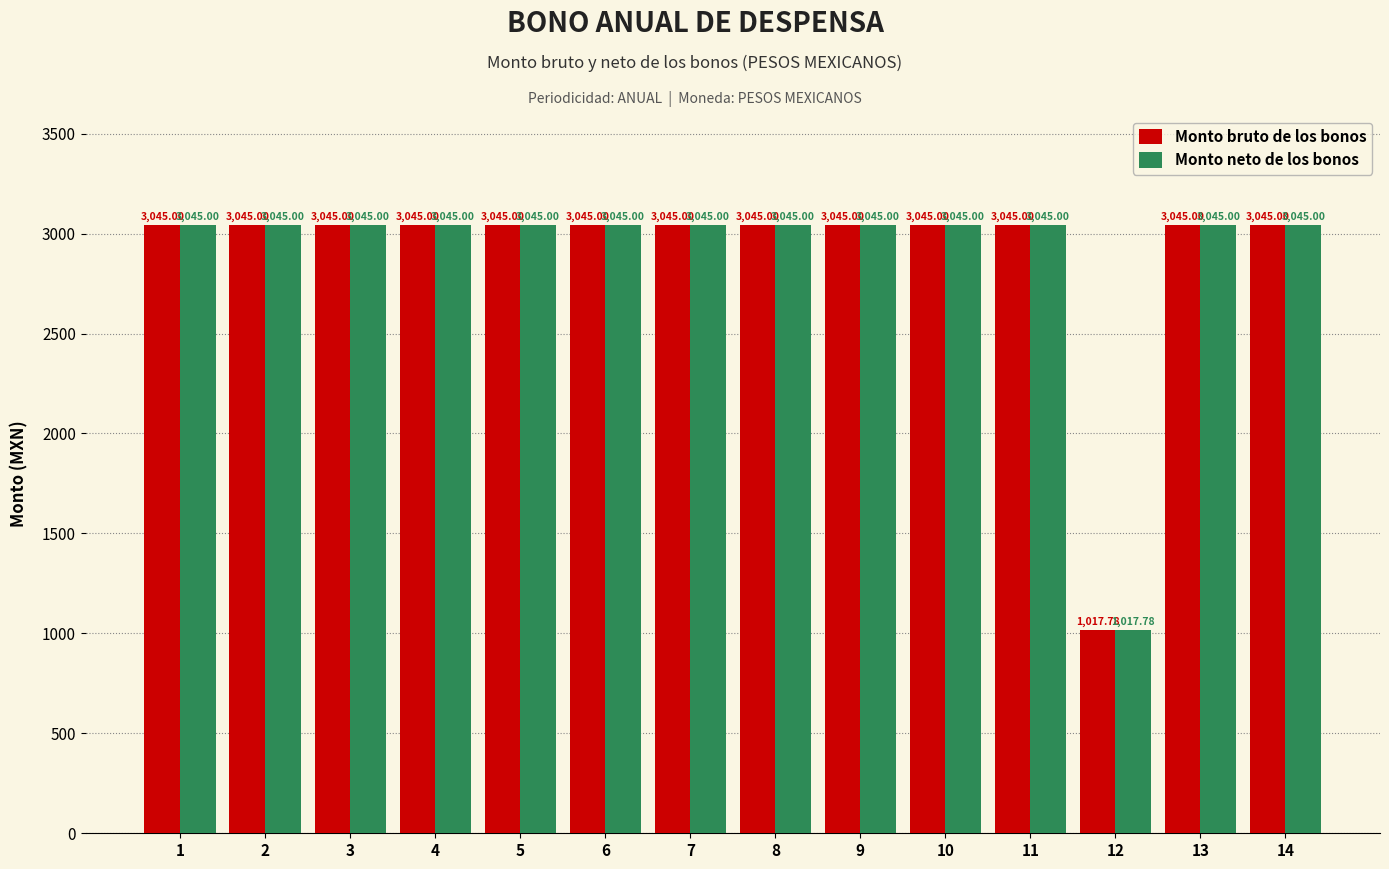

Reading right to left, list all the values displayed in this chart.

Monto bruto de los bonos: 3045.0	3045.0	1017.8	3045.0	3045.0	3045.0	3045.0	3045.0	3045.0	3045.0	3045.0	3045.0	3045.0	3045.0
Monto neto de los bonos: 3045.0	3045.0	1017.8	3045.0	3045.0	3045.0	3045.0	3045.0	3045.0	3045.0	3045.0	3045.0	3045.0	3045.0